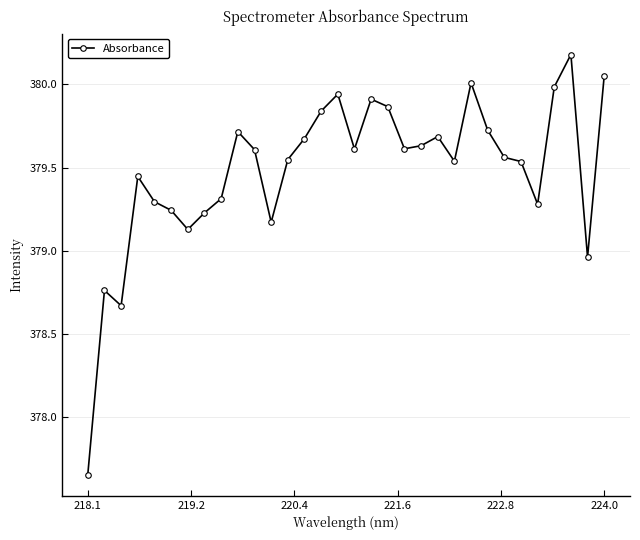

What is the difference between the maximum and minimum values?

2.5